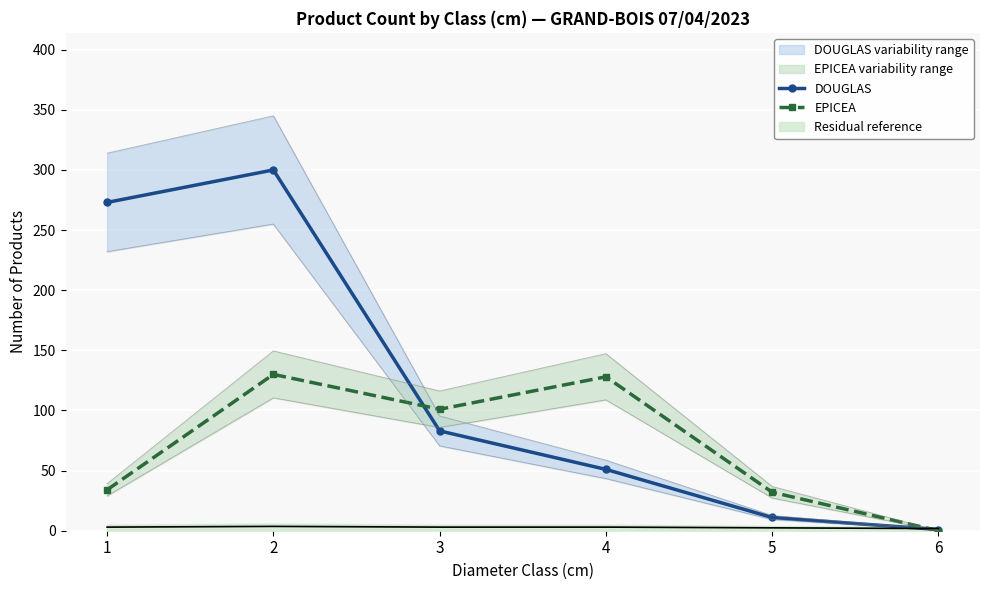

How many intersections are there between EPICEA and DOUGLAS?

2